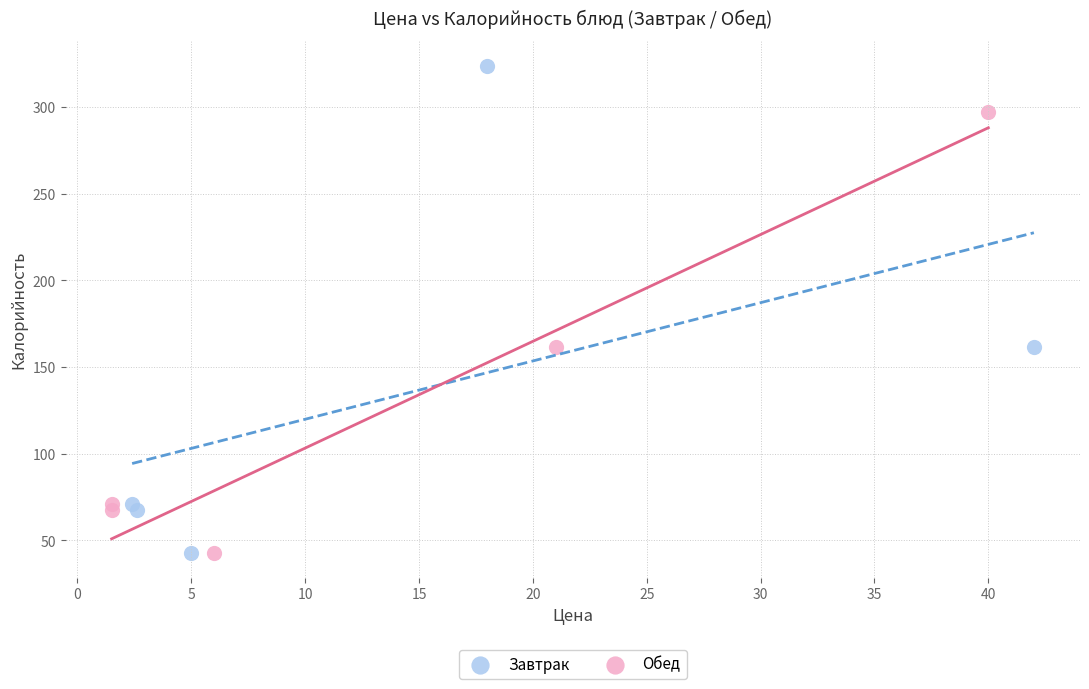

Which series has the largest Y range (max minus min)?

Завтрак